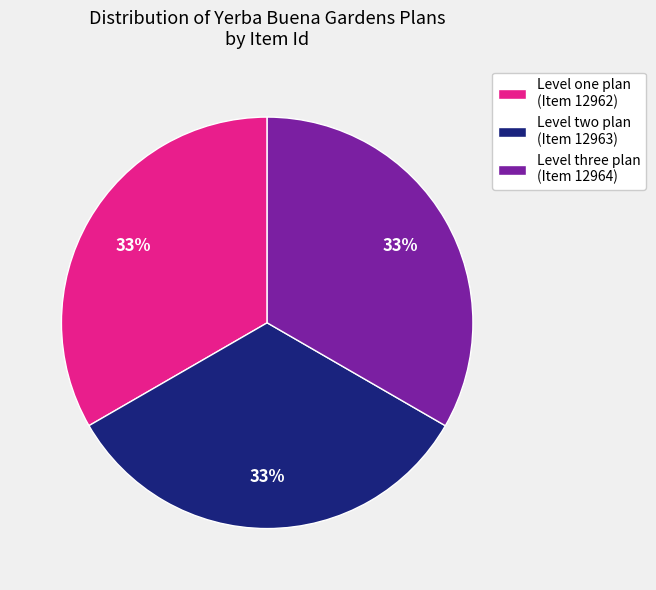

What is the ratio of the value at Level three plan (Item 12964) to the value at Level one plan (Item 12962)?

1.0